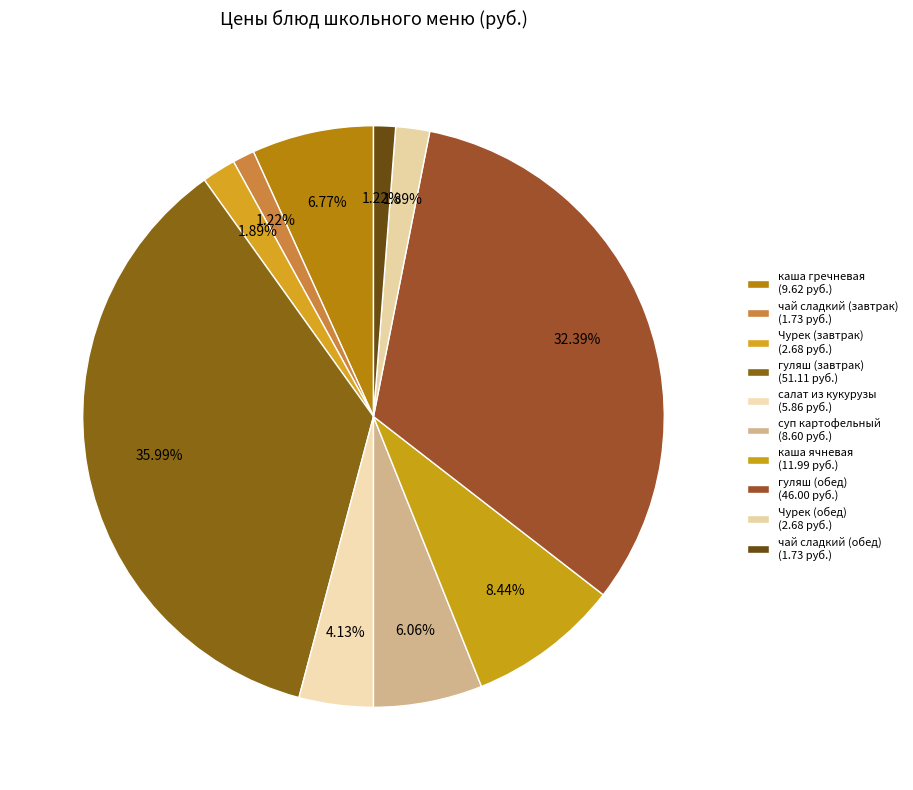

Is there any slice that represents more than half of the pie?

No